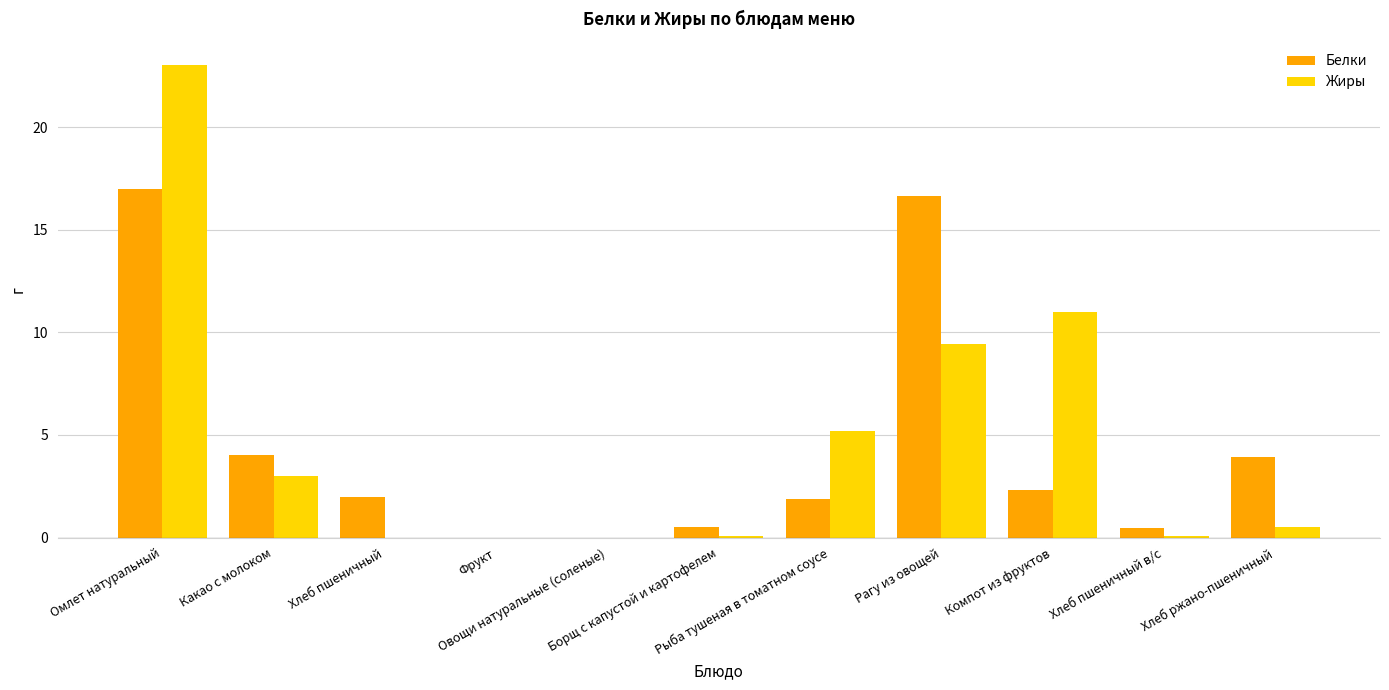

What is the sum of all Белки values?

48.8